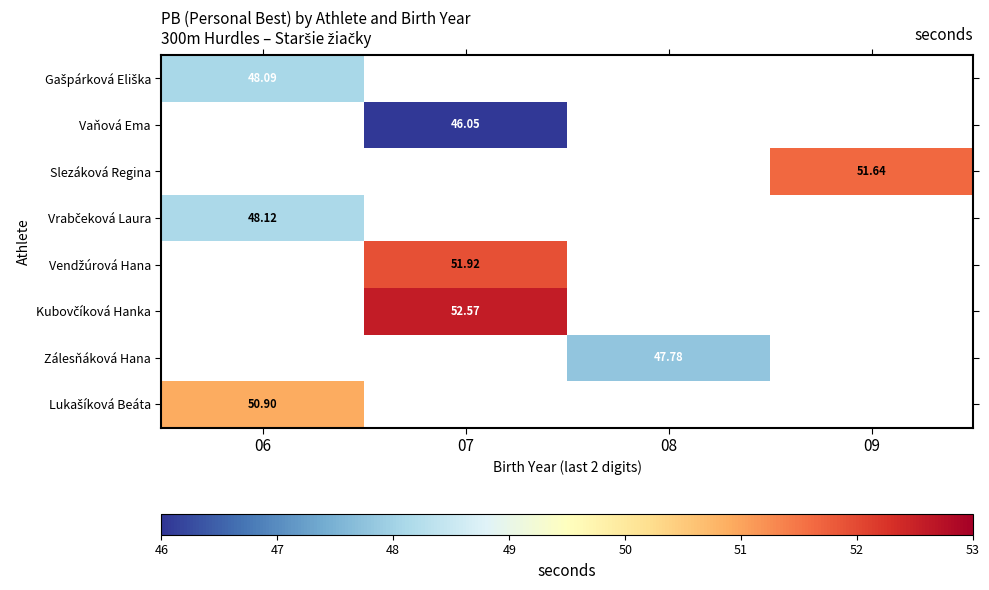

How many data points does each series have?

4